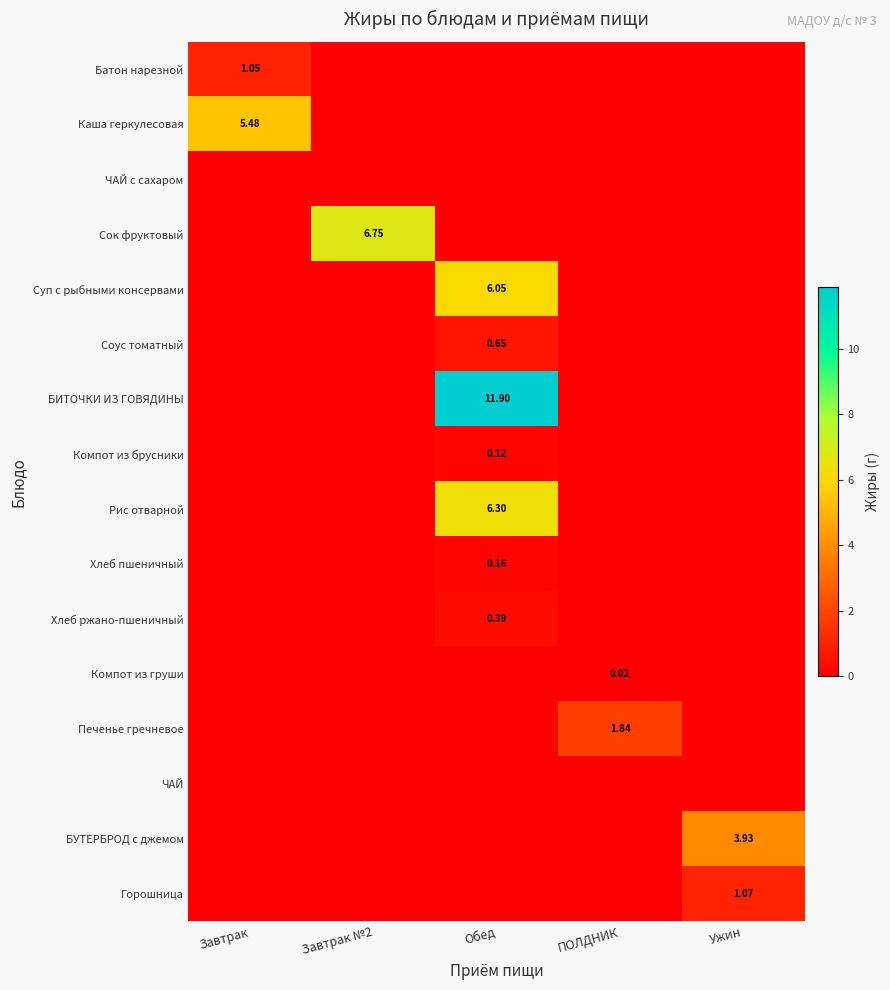

At how many categories does at least one series exceed 3?

4